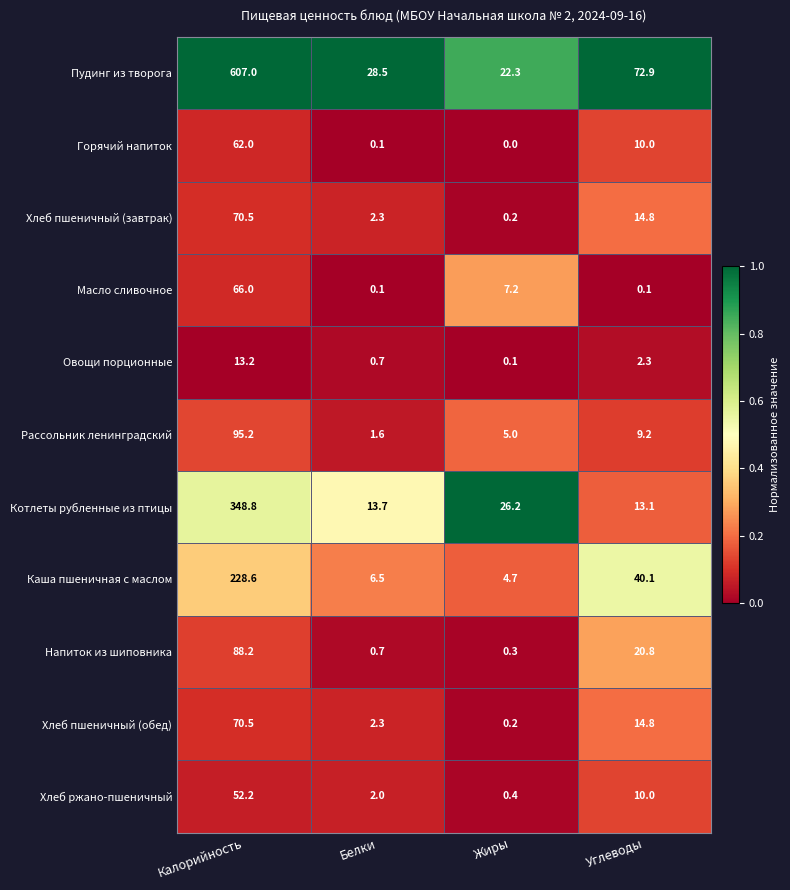

How many distinct data groups are displayed?

11